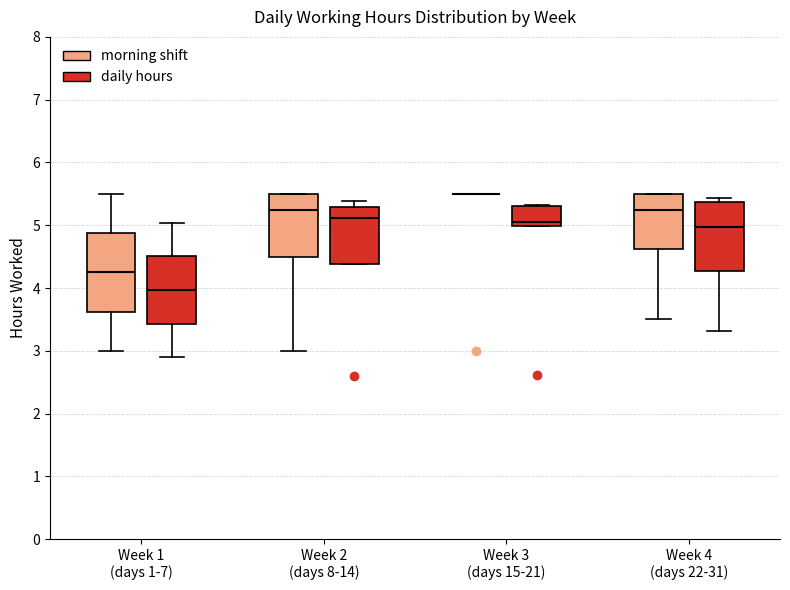

Comparing the boxes themselves (not the whiskers), which one is the tallest?

Week 1 (days 1-7) (morning shift)